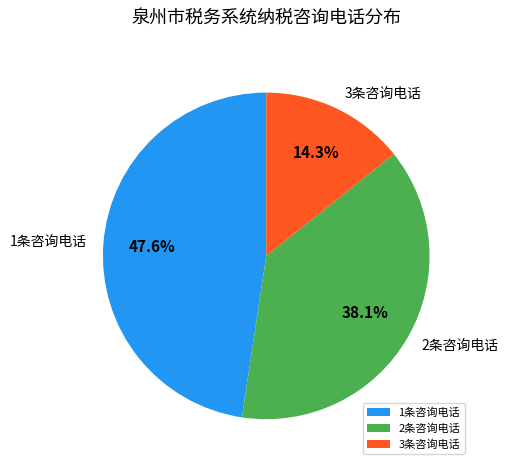

Is there a majority slice in this chart?

No